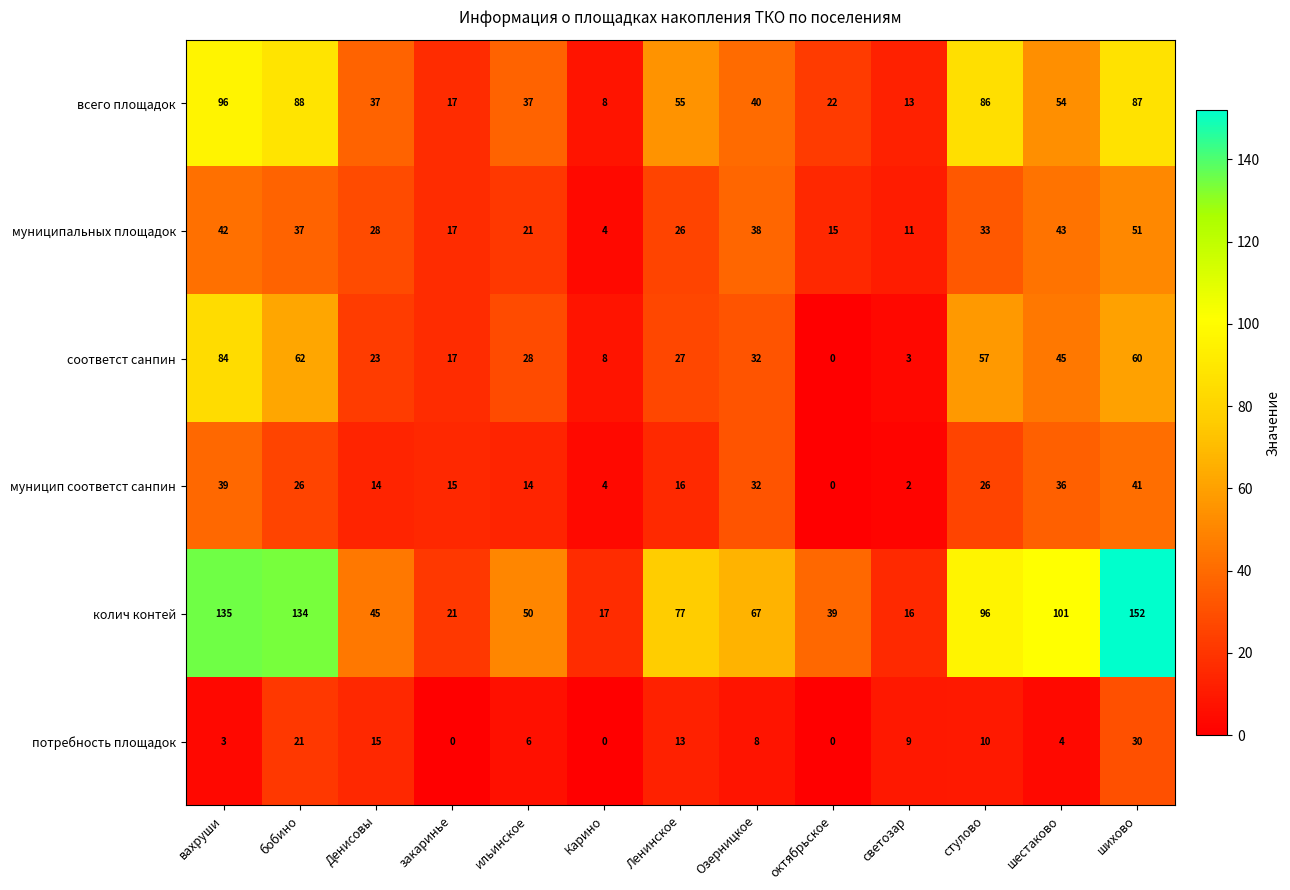

Read the муницип соответст санпин value at Озерницкое, to the nearest 10.

30